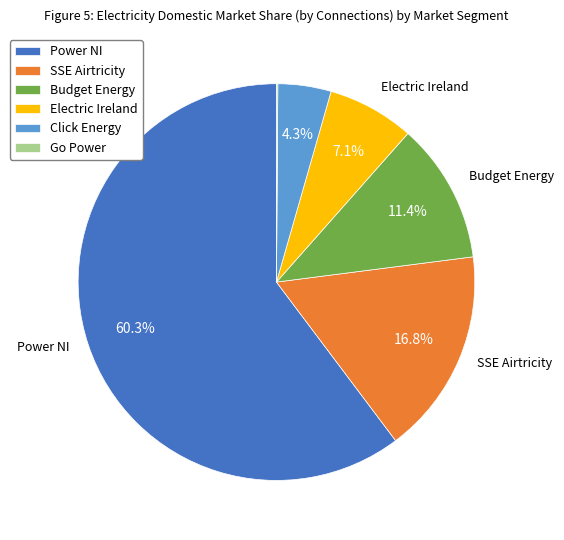

What portion of the pie excludes Click Energy?

95.7%